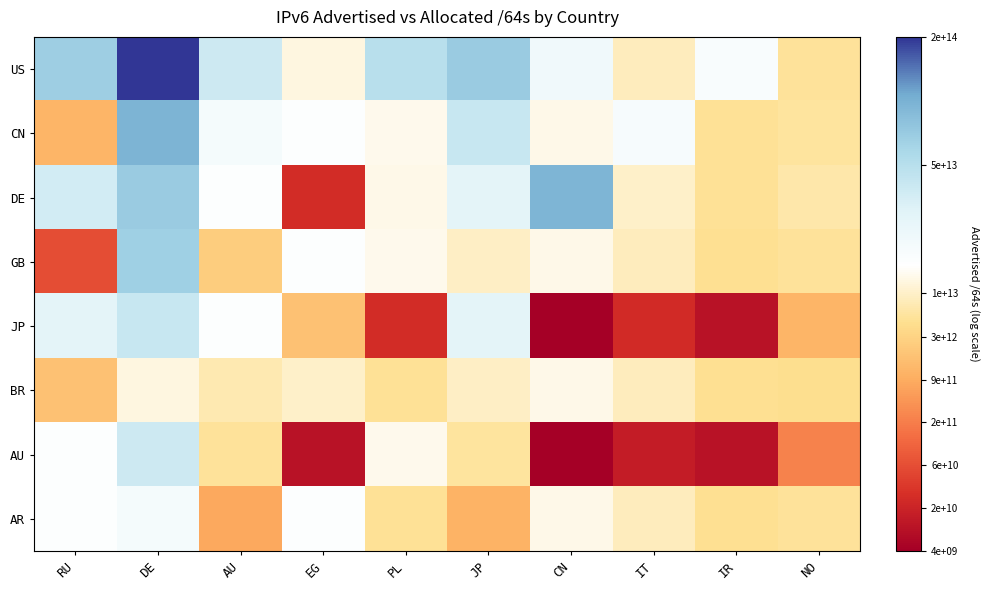

Which series has the largest total across all categories?

US